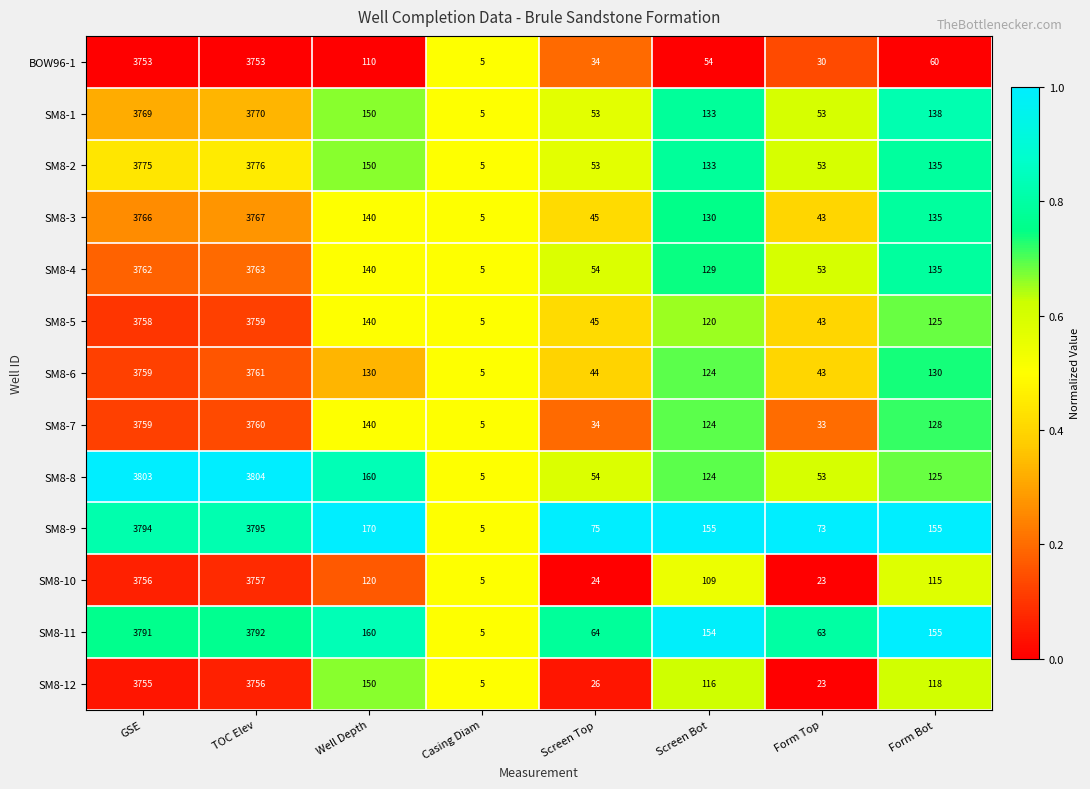

What is the sum of all SM8-6 values?

7996